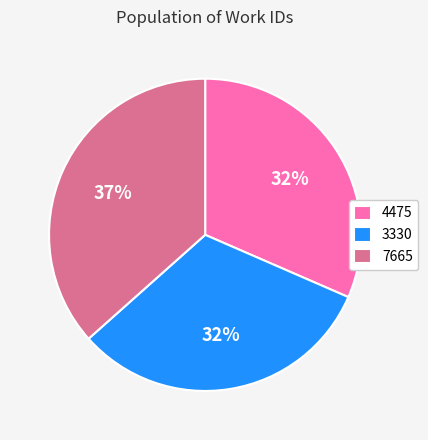

Is there a majority slice in this chart?

No